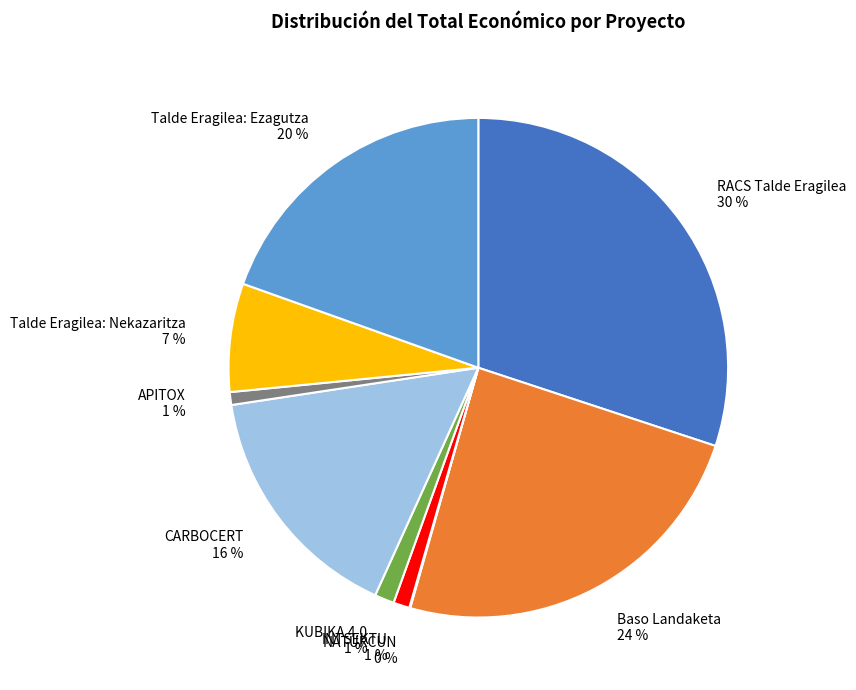

To the nearest percent, what is the average slice percentage?

11%